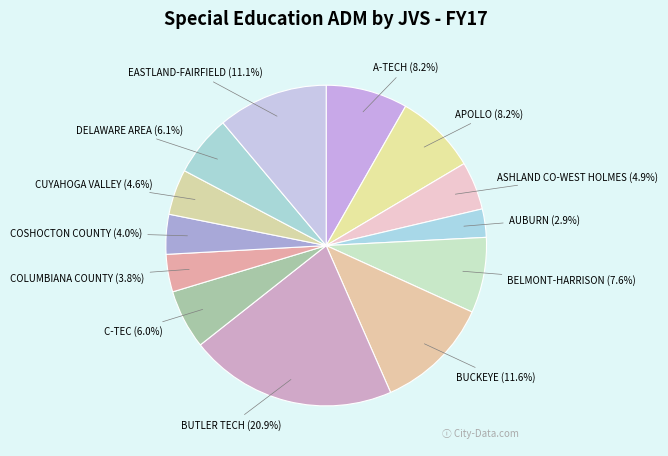

To the nearest percent, what is the difference between the largest and smallest slice percentages?

18%